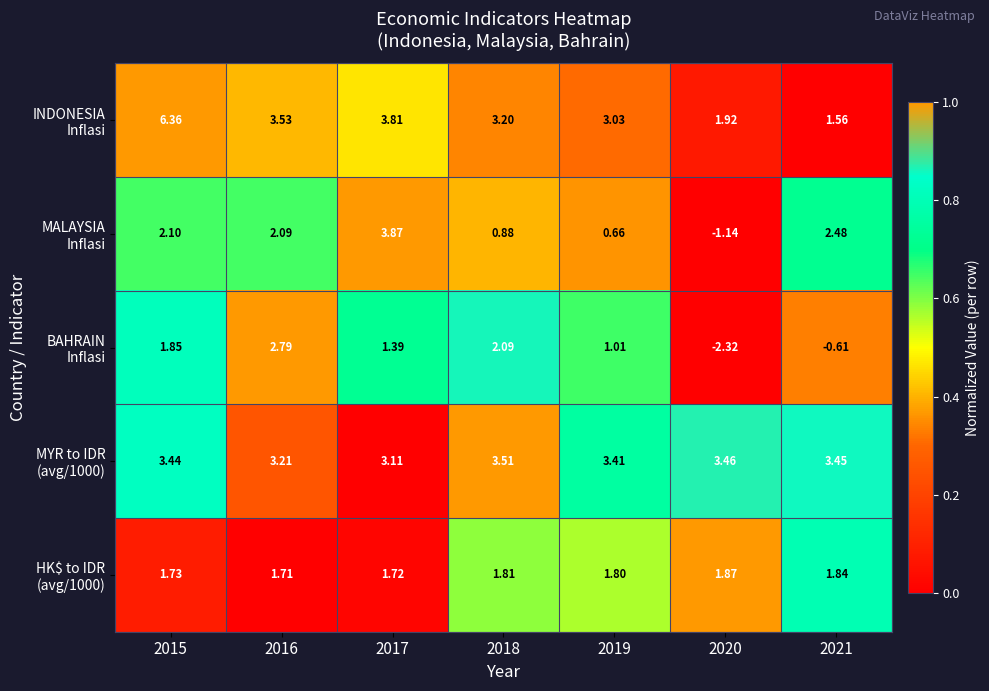

How many series are shown in this chart?

5